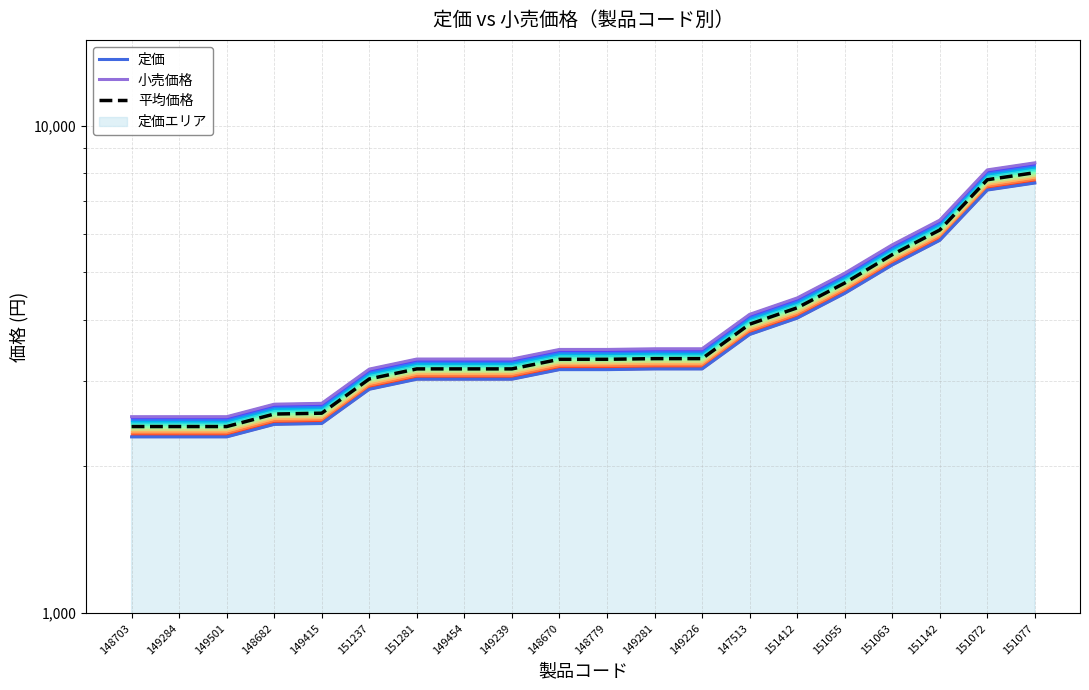

The 小売価格 series shows 3487.0 at 149281. True or false?

True